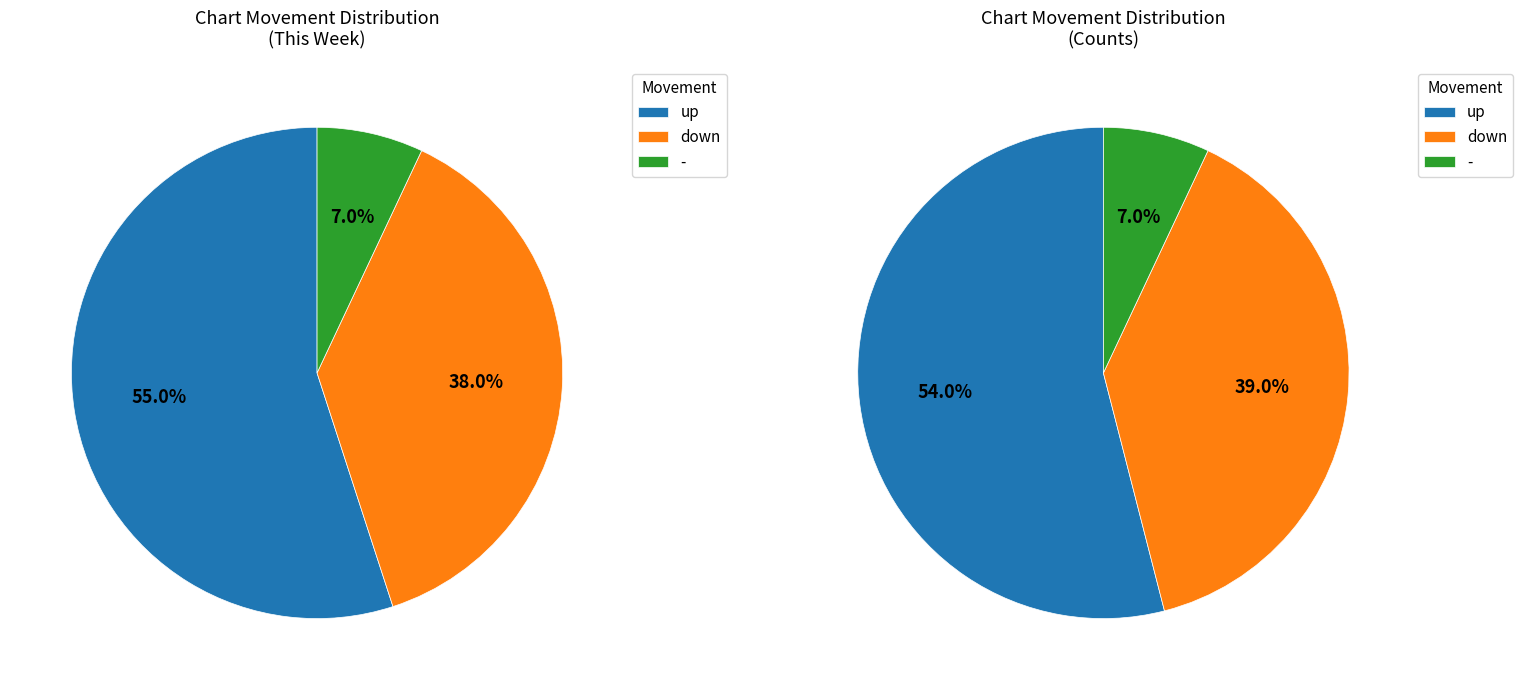

To the nearest percent, what is the difference between the down and - slice percentages?

31%